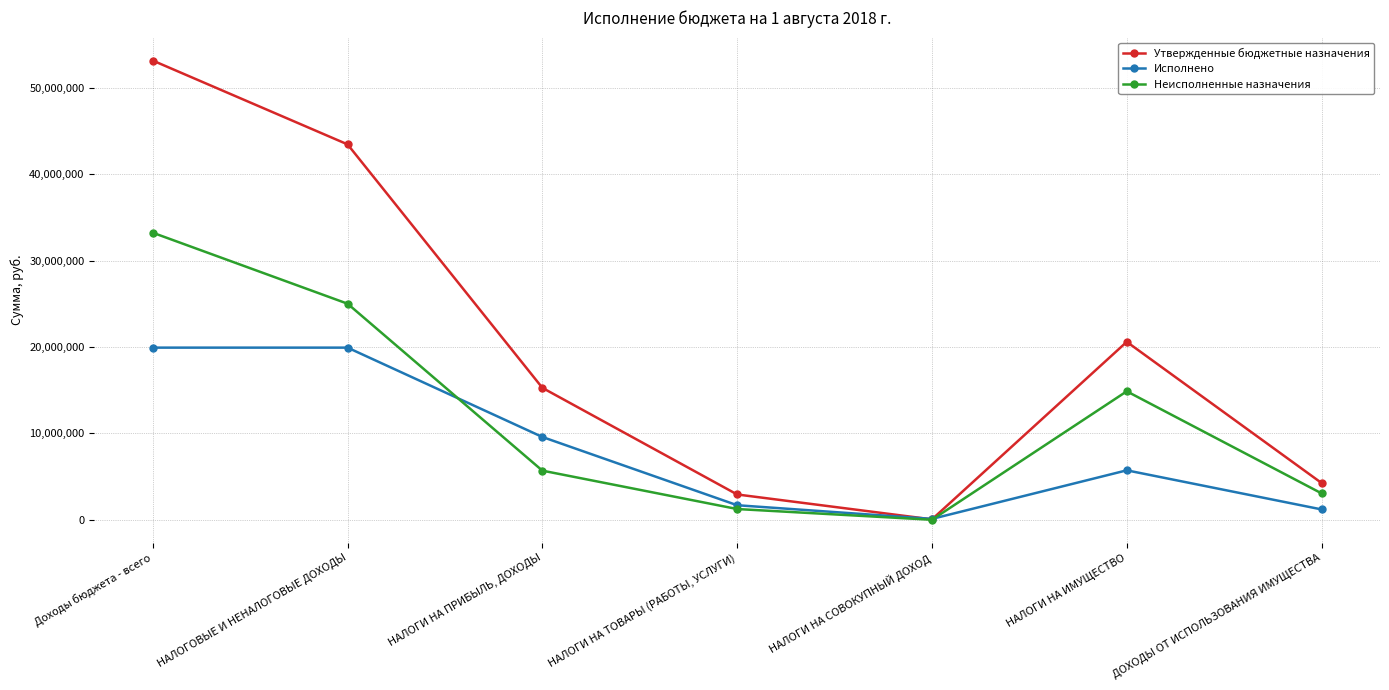

True or false: Утвержденные бюджетные назначения has a value of 4260000.0 at ДОХОДЫ ОТ ИСПОЛЬЗОВАНИЯ ИМУЩЕСТВА.

True